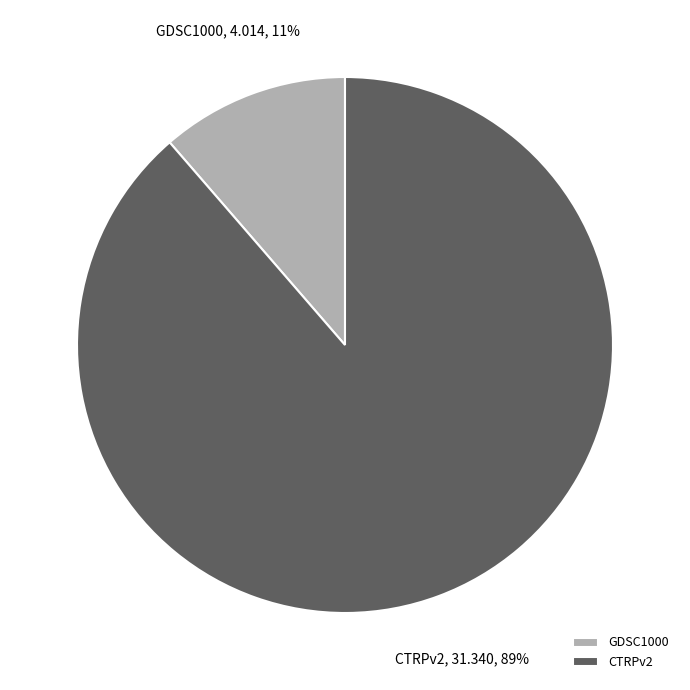

Which has a higher value, CTRPv2 or GDSC1000?

CTRPv2